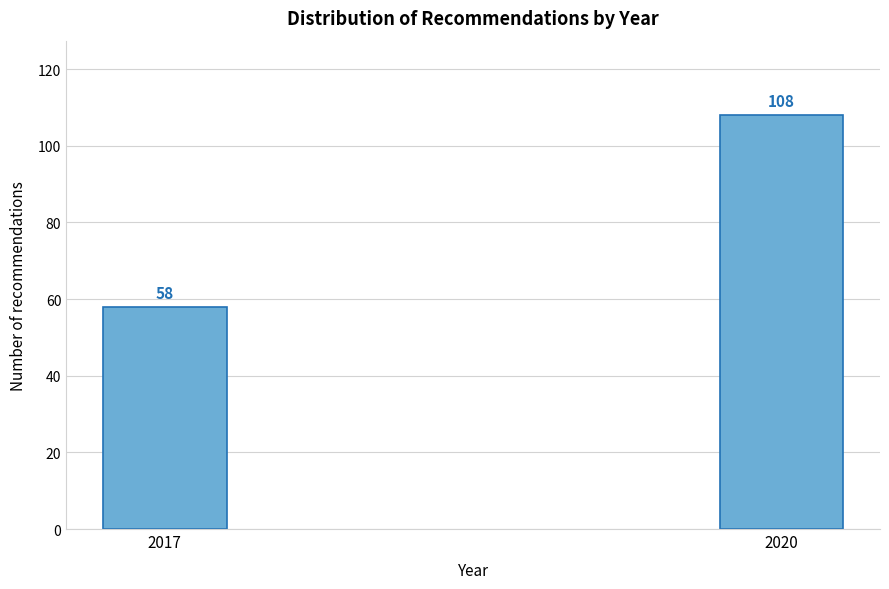

Reading right to left, list all the values displayed in this chart.

108	58